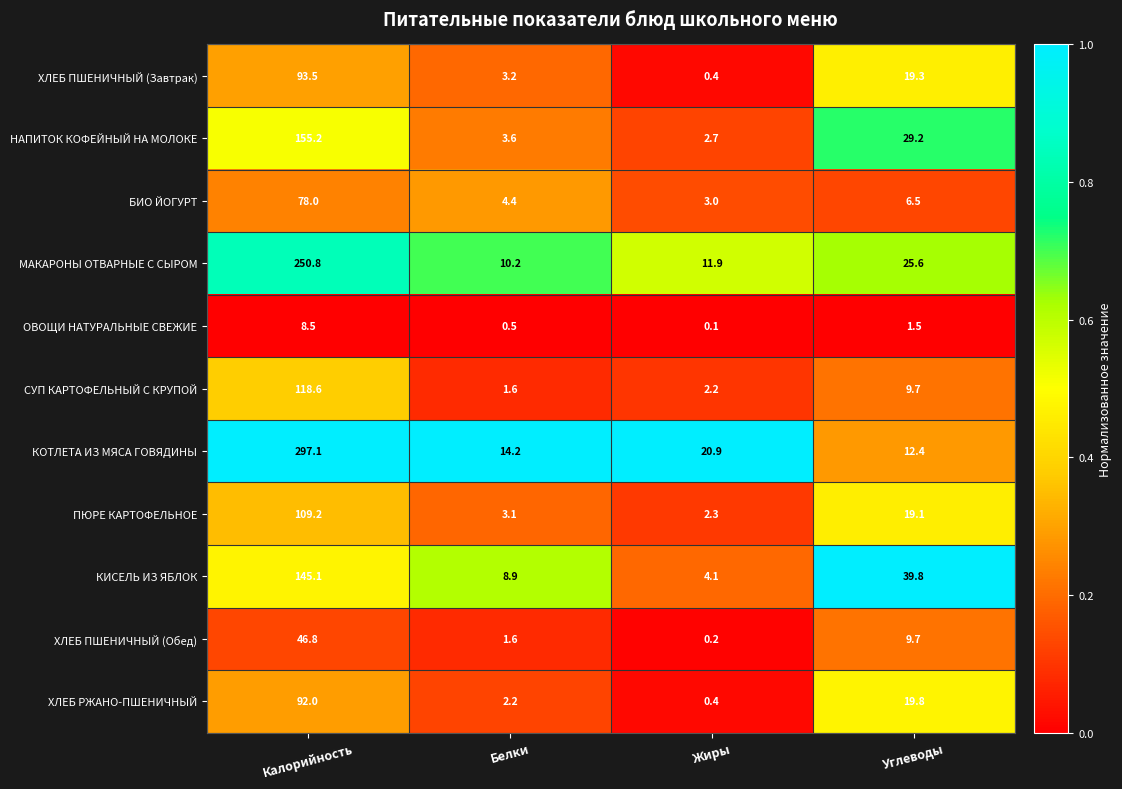

What is the sum of all СУП КАРТОФЕЛЬНЫЙ С КРУПОЙ values?

132.1